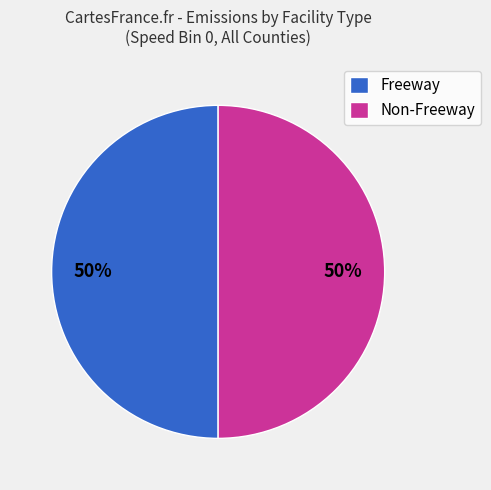

The Freeway slice represents 50% of the pie. True or false?

True